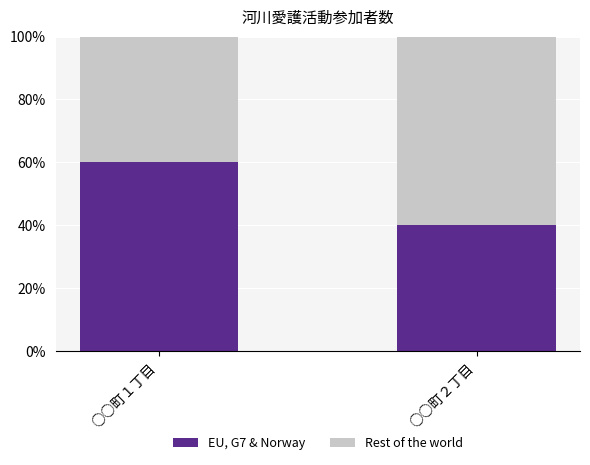

What is the value of the EU, G7 & Norway bar at the 2nd from the left?

40